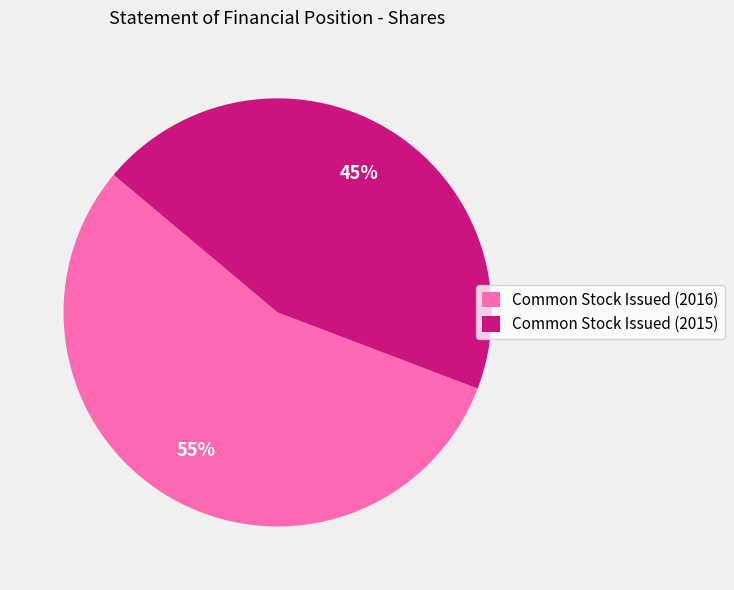

Count the number of slices in the pie.

2